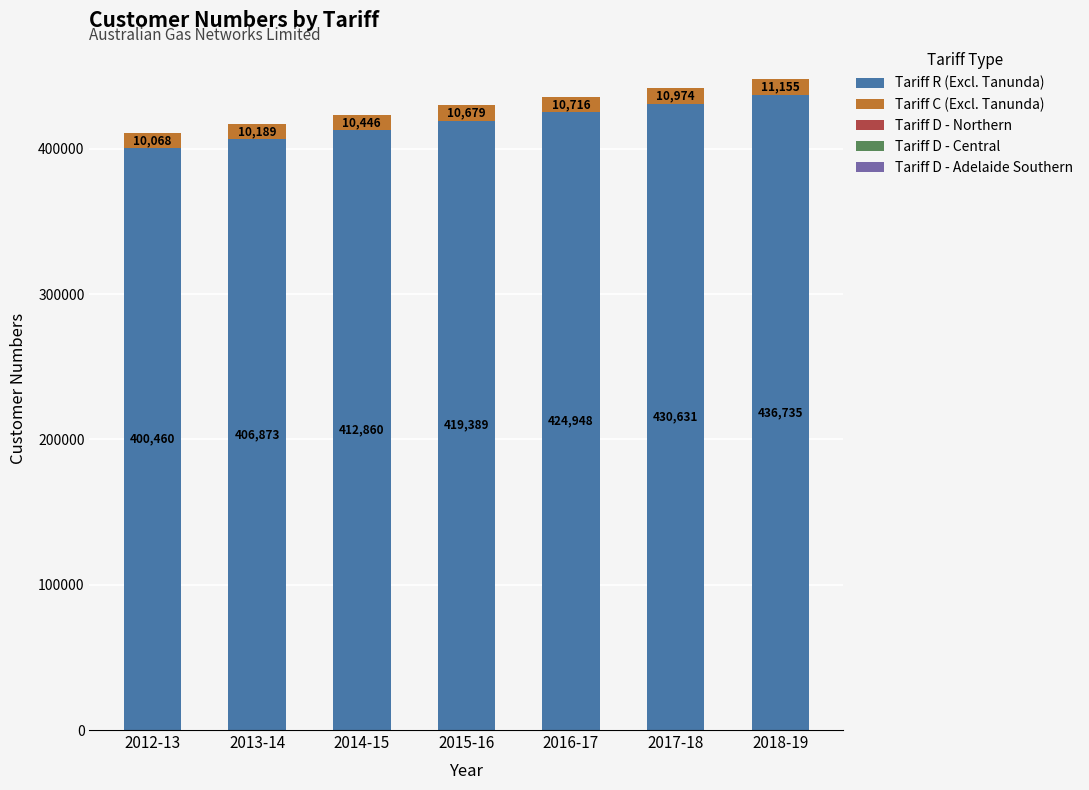

Are the bars horizontal?

No